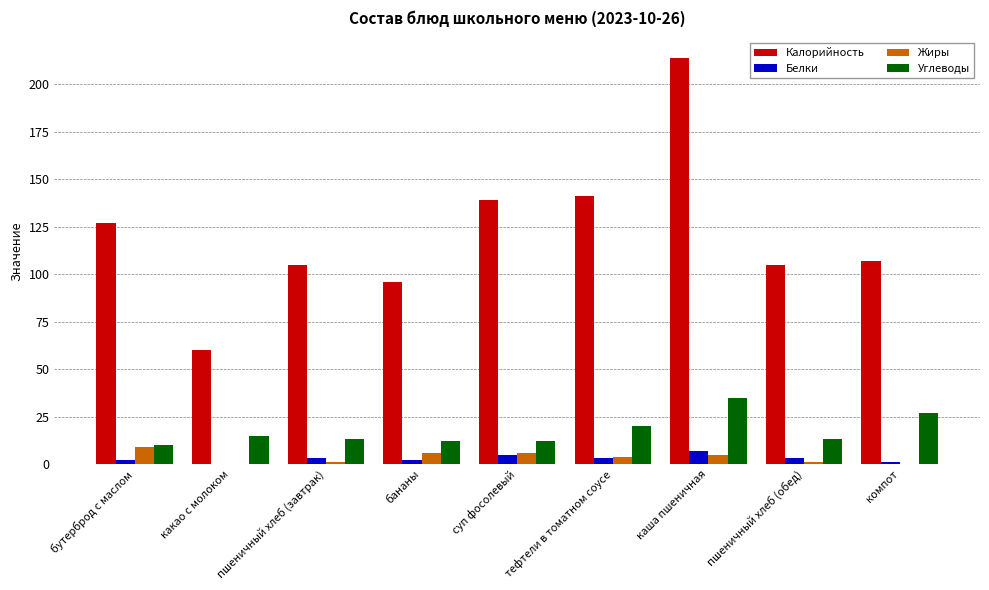

At which label does Калорийность first exceed 107?

бутерброд с маслом